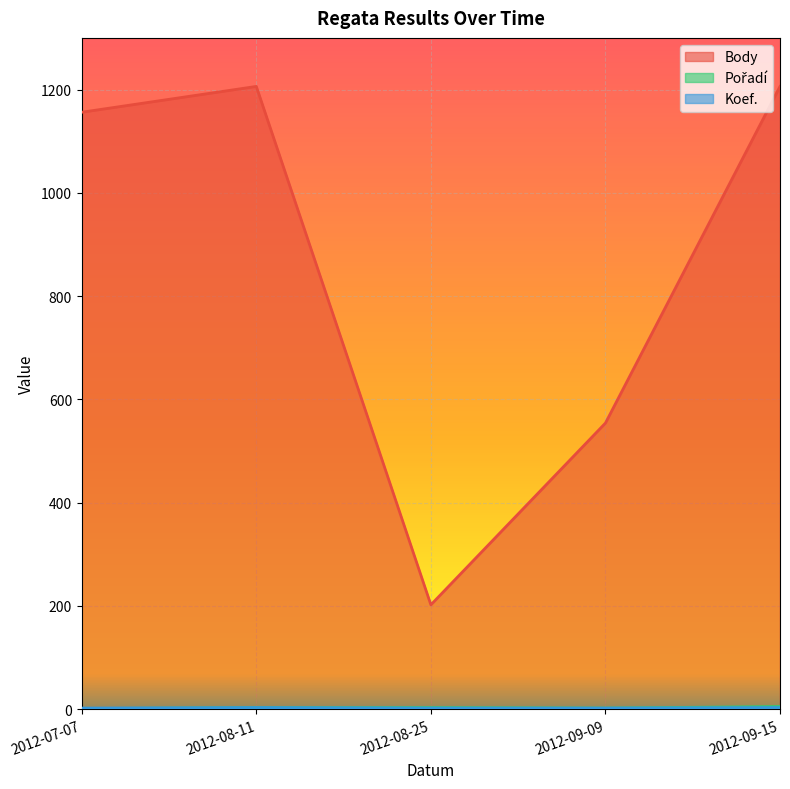

True or false: Koef. has more than 1 points higher than both neighbors.

False